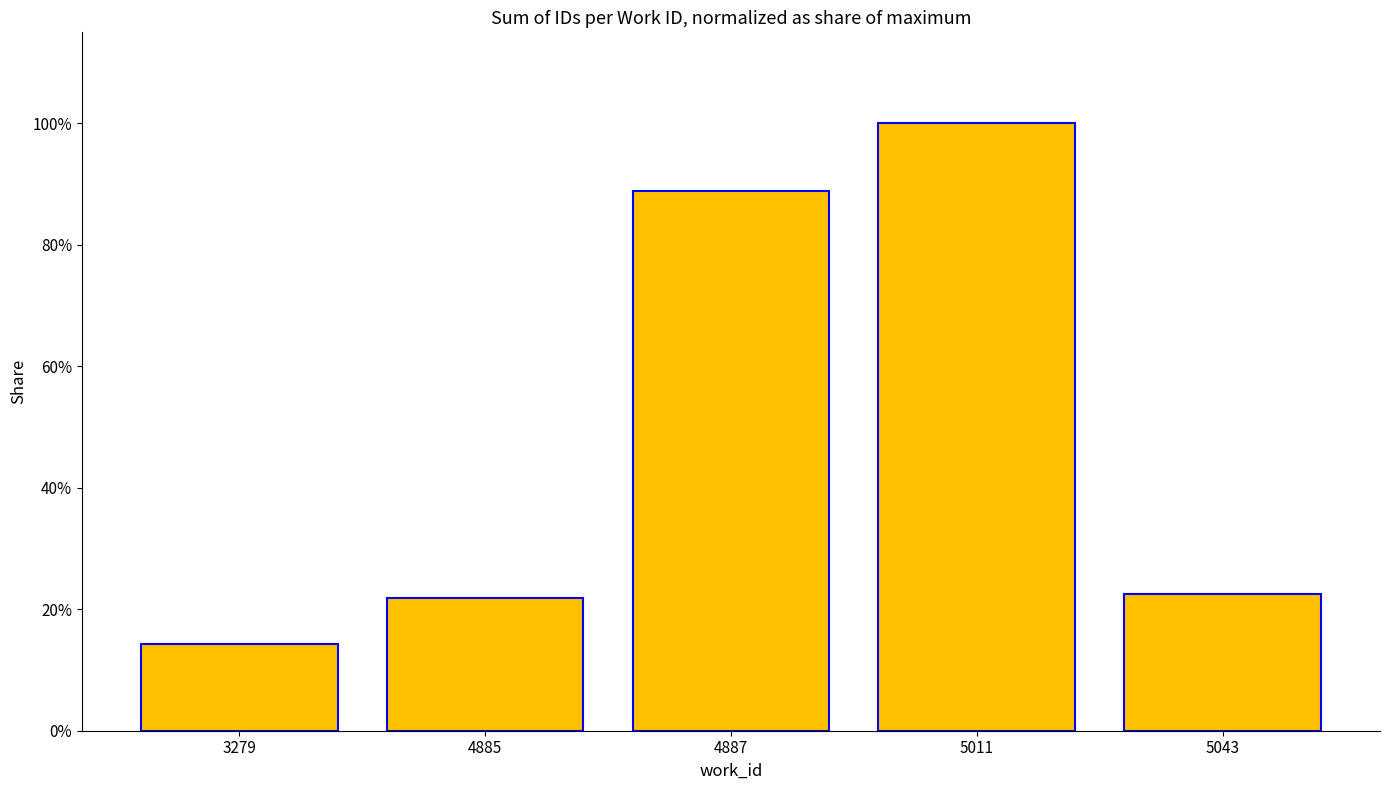

List the labels in order of value, smallest first.

3279, 4885, 5043, 4887, 5011